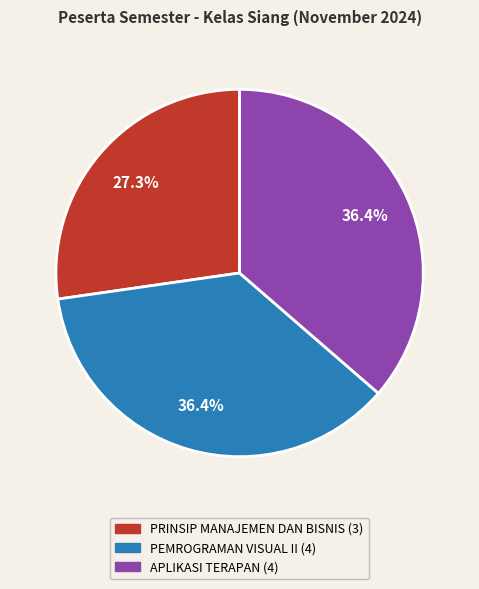

Which has a higher value, APLIKASI TERAPAN or PRINSIP MANAJEMEN DAN BISNIS?

APLIKASI TERAPAN